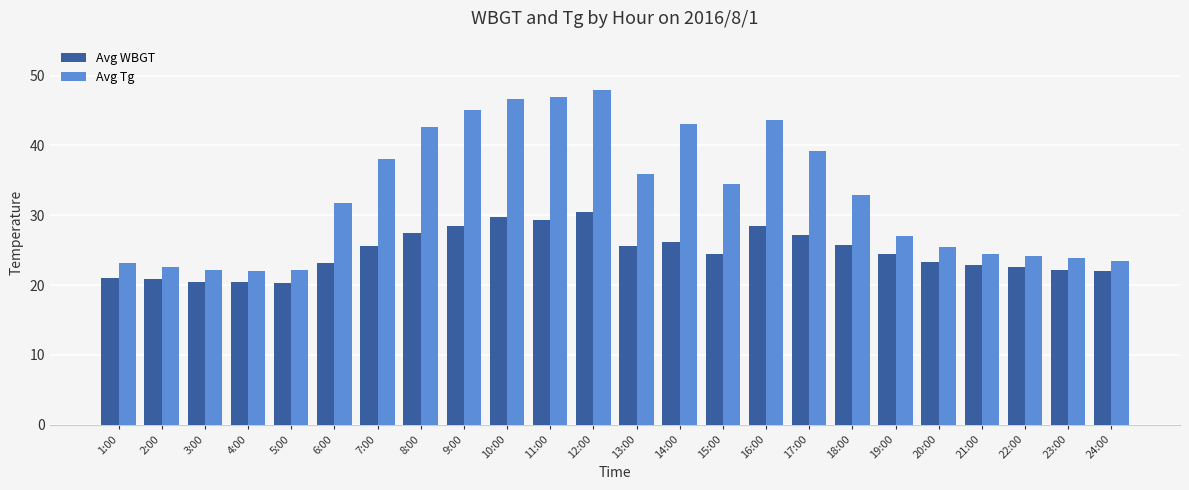

How many bars are there in total?

48